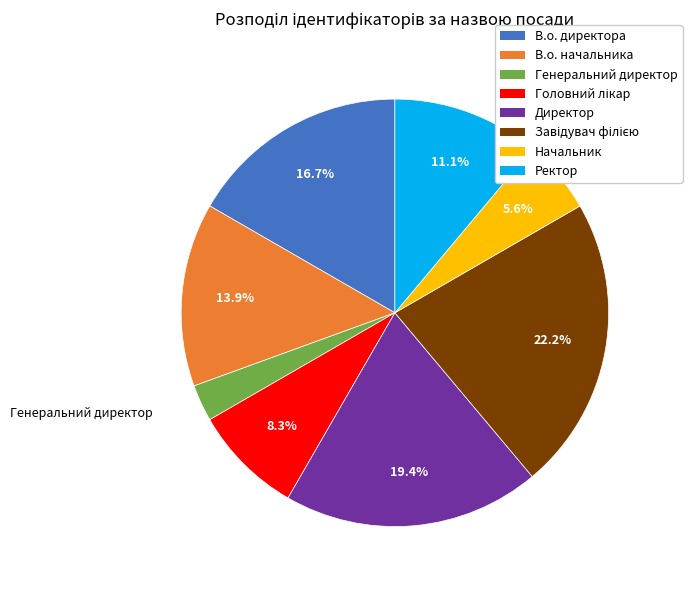

How much of the chart is everything except Директор?

80.6%